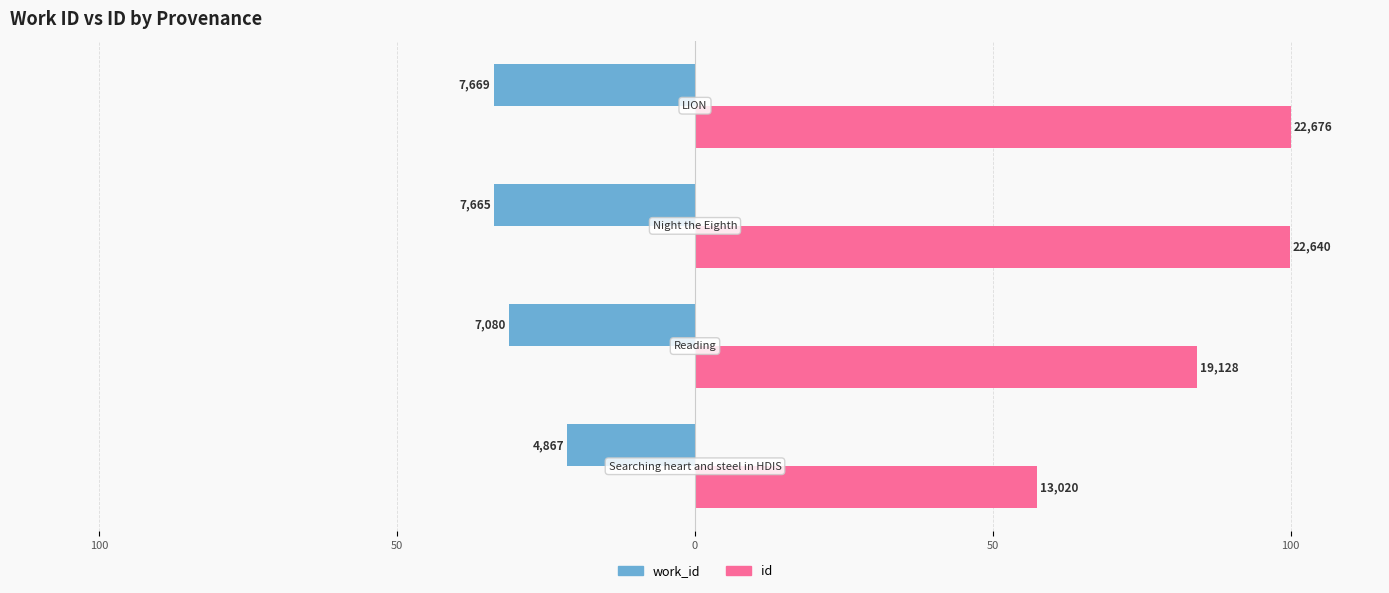

What are all the series names shown in the legend?

work_id, id